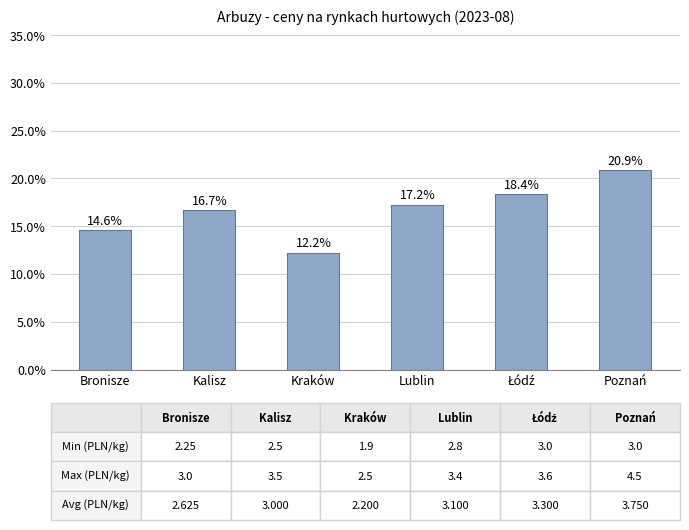

At which label does the data first exceed 17?

Lublin